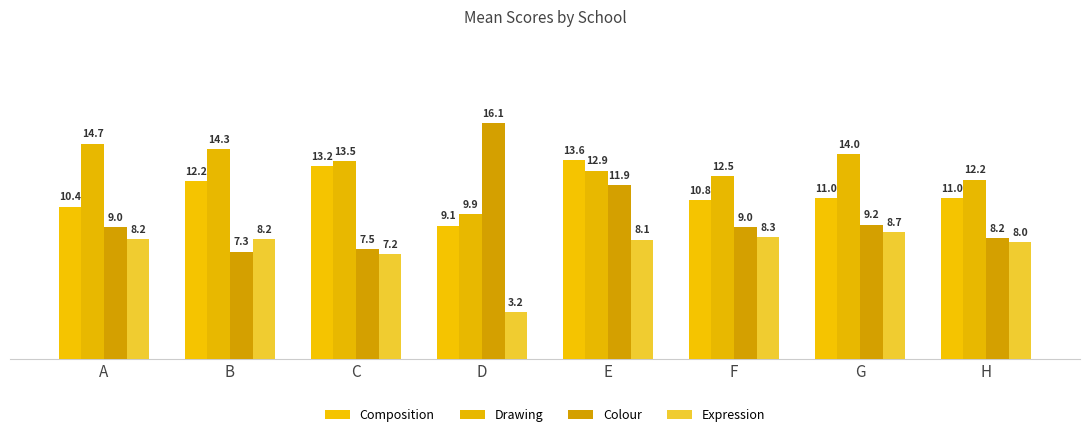

True or false: Composition has a value of 7.2 at G.

False